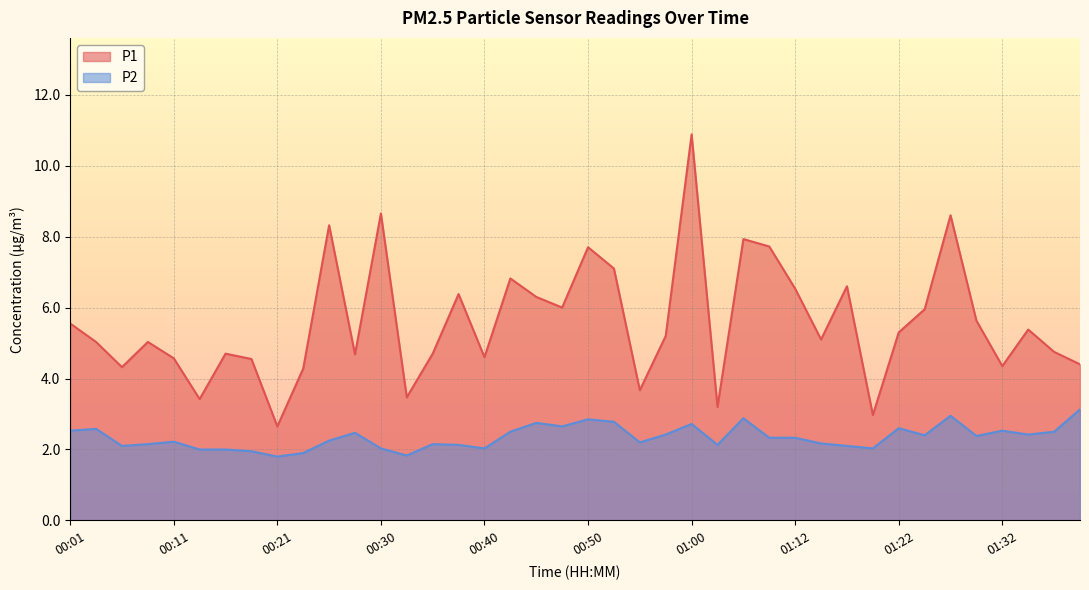

Count the number of data series in this chart.

2